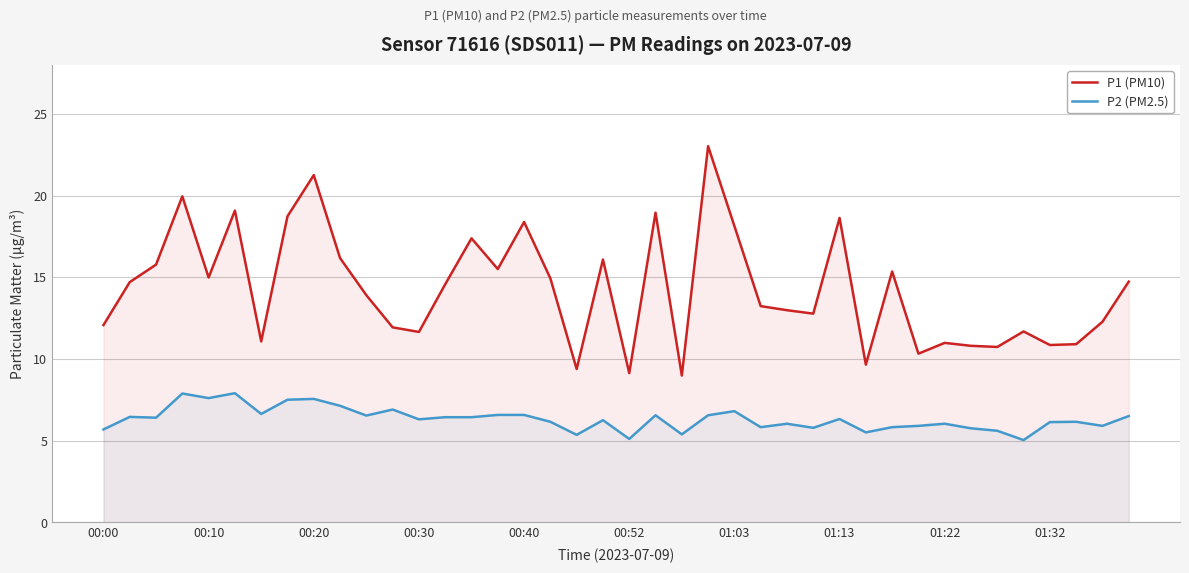

How many distinct data groups are displayed?

2